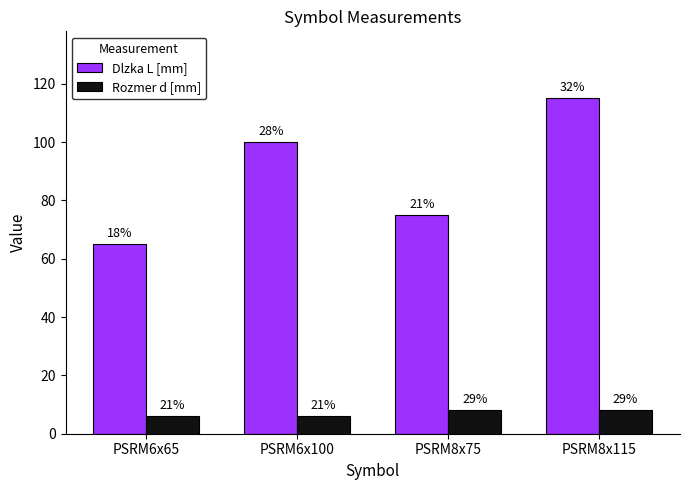

Is it true that Dlzka L [mm] equals 115 at PSRM8x115?

True